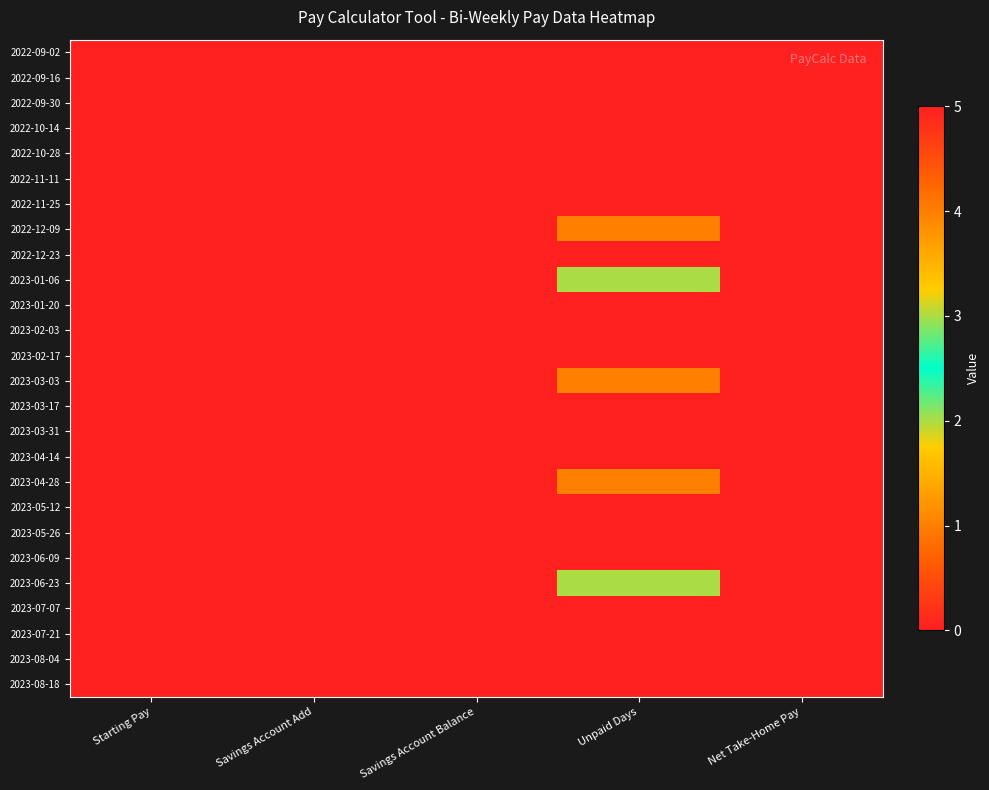

Reading left to right, list all the values displayed in this chart.

2022-09-02: Starting Pay=0	Savings Account Add=0	Savings Account Balance=0	Unpaid Days=5	Net Take-Home Pay=0
2022-09-16: Starting Pay=0	Savings Account Add=0	Savings Account Balance=0	Unpaid Days=0	Net Take-Home Pay=0
2022-09-30: Starting Pay=0	Savings Account Add=0	Savings Account Balance=0	Unpaid Days=0	Net Take-Home Pay=0
2022-10-14: Starting Pay=0	Savings Account Add=0	Savings Account Balance=0	Unpaid Days=0	Net Take-Home Pay=0
2022-10-28: Starting Pay=0	Savings Account Add=0	Savings Account Balance=0	Unpaid Days=0	Net Take-Home Pay=0
2022-11-11: Starting Pay=0	Savings Account Add=0	Savings Account Balance=0	Unpaid Days=0	Net Take-Home Pay=0
2022-11-25: Starting Pay=0	Savings Account Add=0	Savings Account Balance=0	Unpaid Days=0	Net Take-Home Pay=0
2022-12-09: Starting Pay=0	Savings Account Add=0	Savings Account Balance=0	Unpaid Days=1	Net Take-Home Pay=0
2022-12-23: Starting Pay=0	Savings Account Add=0	Savings Account Balance=0	Unpaid Days=0	Net Take-Home Pay=0
2023-01-06: Starting Pay=0	Savings Account Add=0	Savings Account Balance=0	Unpaid Days=2	Net Take-Home Pay=0
2023-01-20: Starting Pay=0	Savings Account Add=0	Savings Account Balance=0	Unpaid Days=0	Net Take-Home Pay=0
2023-02-03: Starting Pay=0	Savings Account Add=0	Savings Account Balance=0	Unpaid Days=0	Net Take-Home Pay=0
2023-02-17: Starting Pay=0	Savings Account Add=0	Savings Account Balance=0	Unpaid Days=0	Net Take-Home Pay=0
2023-03-03: Starting Pay=0	Savings Account Add=0	Savings Account Balance=0	Unpaid Days=4	Net Take-Home Pay=0
2023-03-17: Starting Pay=0	Savings Account Add=0	Savings Account Balance=0	Unpaid Days=0	Net Take-Home Pay=0
2023-03-31: Starting Pay=0	Savings Account Add=0	Savings Account Balance=0	Unpaid Days=0	Net Take-Home Pay=0
2023-04-14: Starting Pay=0	Savings Account Add=0	Savings Account Balance=0	Unpaid Days=0	Net Take-Home Pay=0
2023-04-28: Starting Pay=0	Savings Account Add=0	Savings Account Balance=0	Unpaid Days=4	Net Take-Home Pay=0
2023-05-12: Starting Pay=0	Savings Account Add=0	Savings Account Balance=0	Unpaid Days=0	Net Take-Home Pay=0
2023-05-26: Starting Pay=0	Savings Account Add=0	Savings Account Balance=0	Unpaid Days=0	Net Take-Home Pay=0
2023-06-09: Starting Pay=0	Savings Account Add=0	Savings Account Balance=0	Unpaid Days=0	Net Take-Home Pay=0
2023-06-23: Starting Pay=0	Savings Account Add=0	Savings Account Balance=0	Unpaid Days=2	Net Take-Home Pay=0
2023-07-07: Starting Pay=0	Savings Account Add=0	Savings Account Balance=0	Unpaid Days=0	Net Take-Home Pay=0
2023-07-21: Starting Pay=0	Savings Account Add=0	Savings Account Balance=0	Unpaid Days=0	Net Take-Home Pay=0
2023-08-04: Starting Pay=0	Savings Account Add=0	Savings Account Balance=0	Unpaid Days=0	Net Take-Home Pay=0
2023-08-18: Starting Pay=0	Savings Account Add=0	Savings Account Balance=0	Unpaid Days=0	Net Take-Home Pay=0